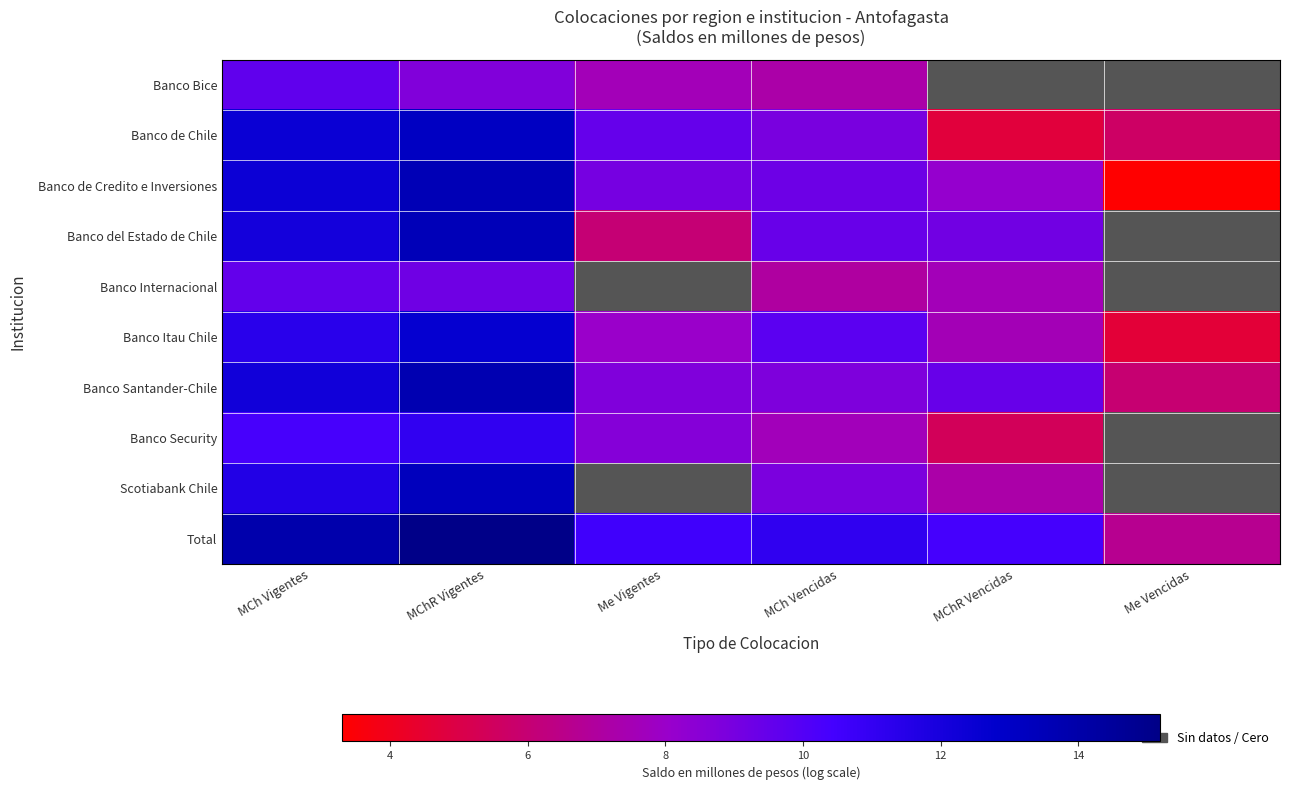

At how many categories does at least one series exceed 12?

2